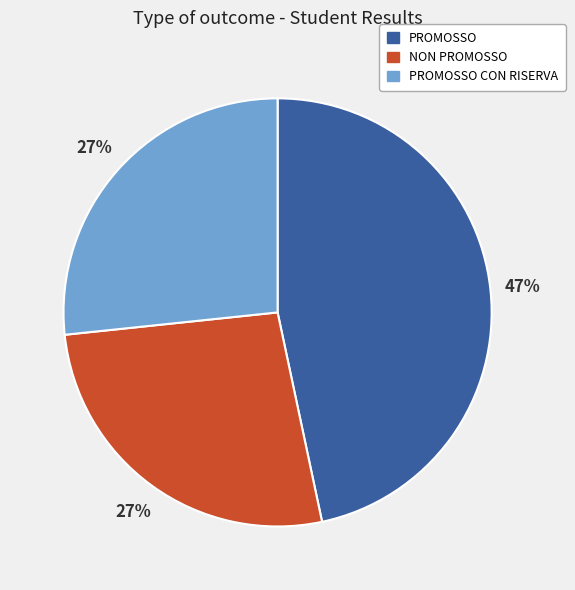

To the nearest percent, what is the difference between the NON PROMOSSO and PROMOSSO slice percentages?

20%